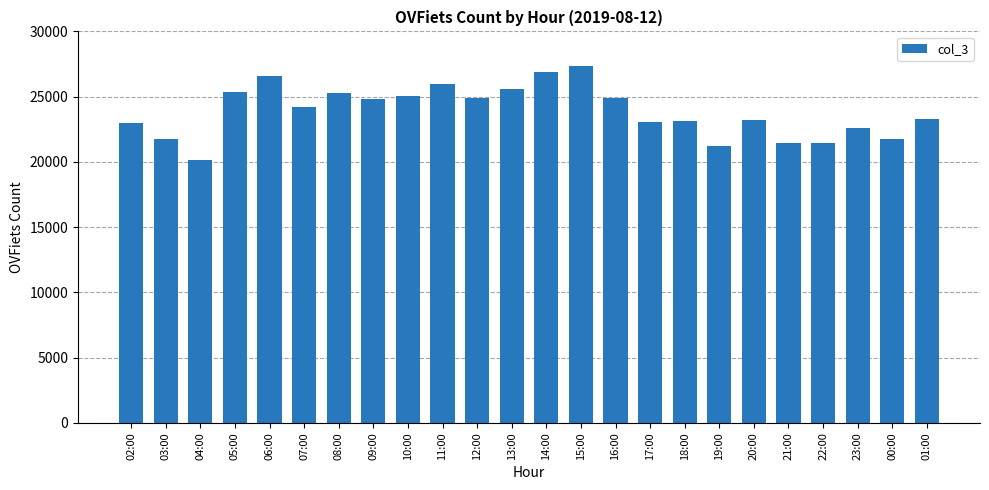

Approximately how many times larger is the value at 07:00 compared to 09:00?

1.0